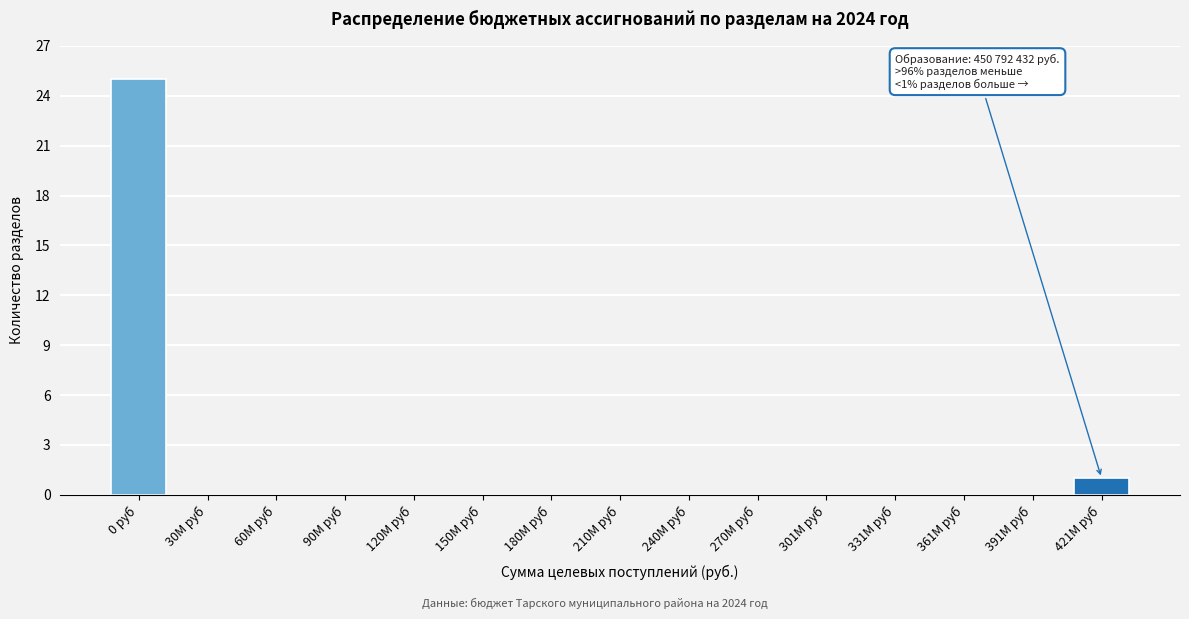

Reading right to left, list all the values displayed in this chart.

421M руб=1	391M руб=0	361M руб=0	331M руб=0	301M руб=0	270M руб=0	240M руб=0	210M руб=0	180M руб=0	150M руб=0	120M руб=0	90M руб=0	60M руб=0	30M руб=0	0 руб=25